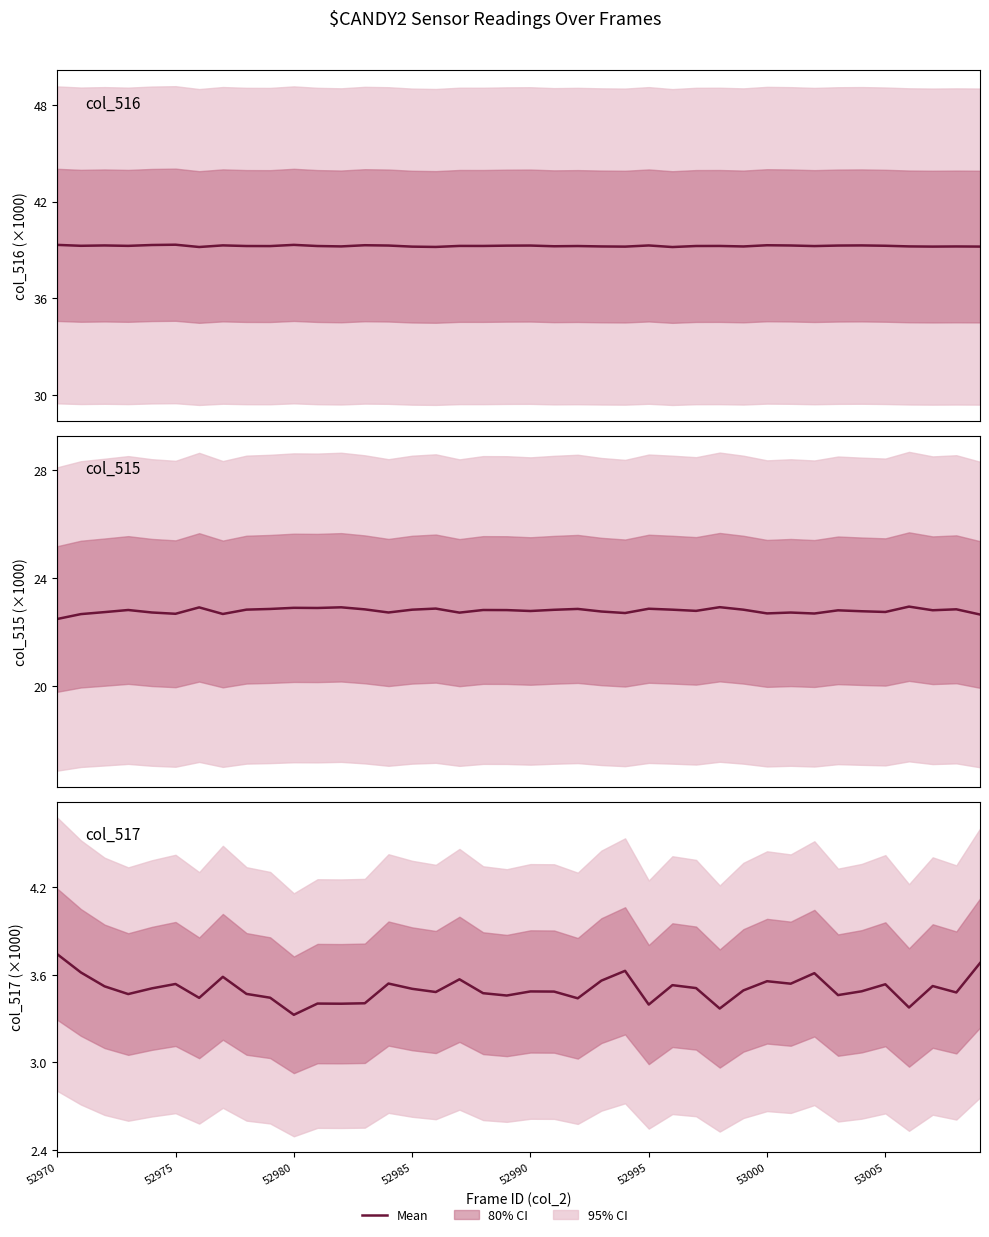

Which series has the largest range (max minus min)?

col_515